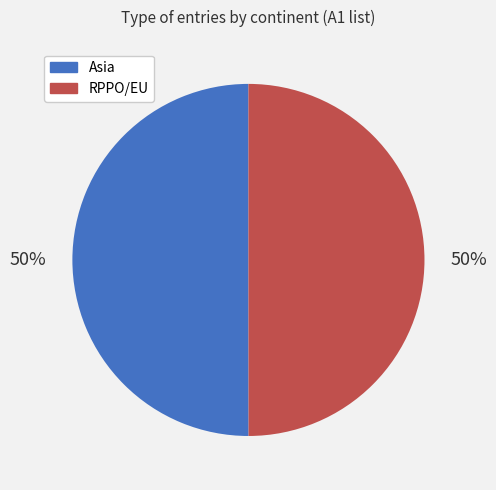

How many slices are in this pie chart?

2